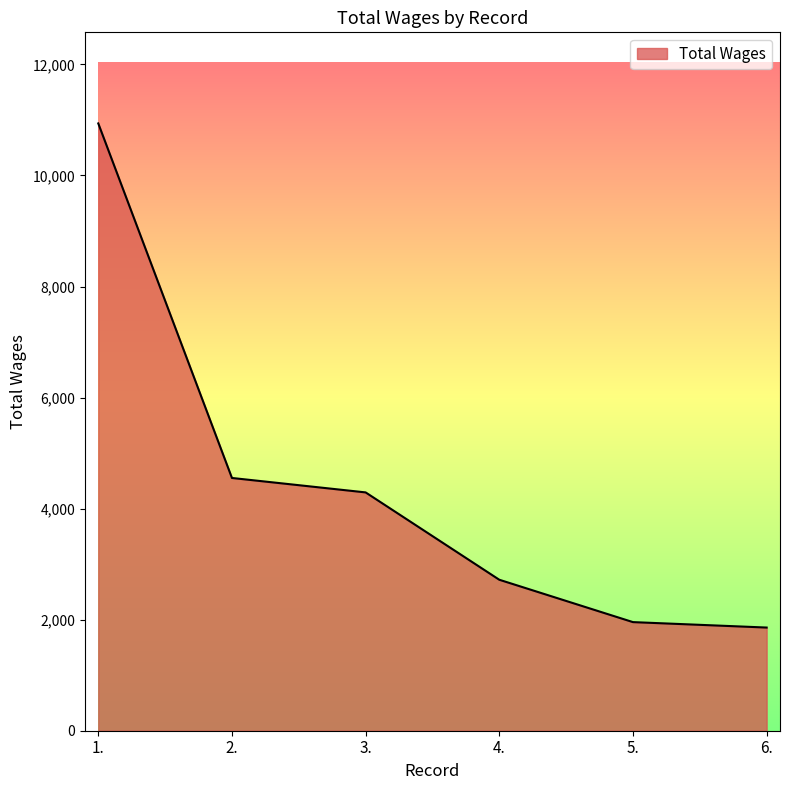

How many lines are shown in the chart?

1